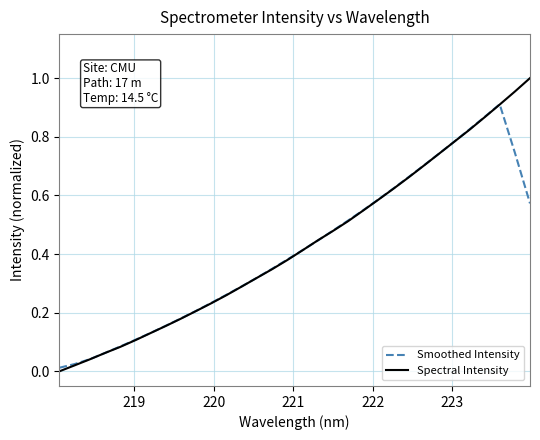

Rank the series by their maximum value, from lowest to highest.

Smoothed Intensity, Spectral Intensity